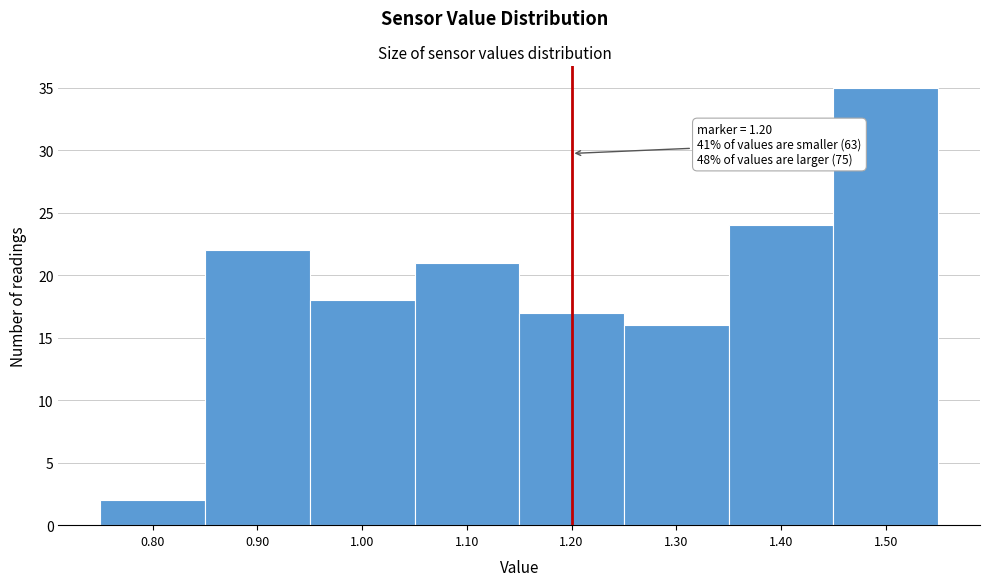

Which range on the x-axis has the tallest bar?

1.45 to 1.55